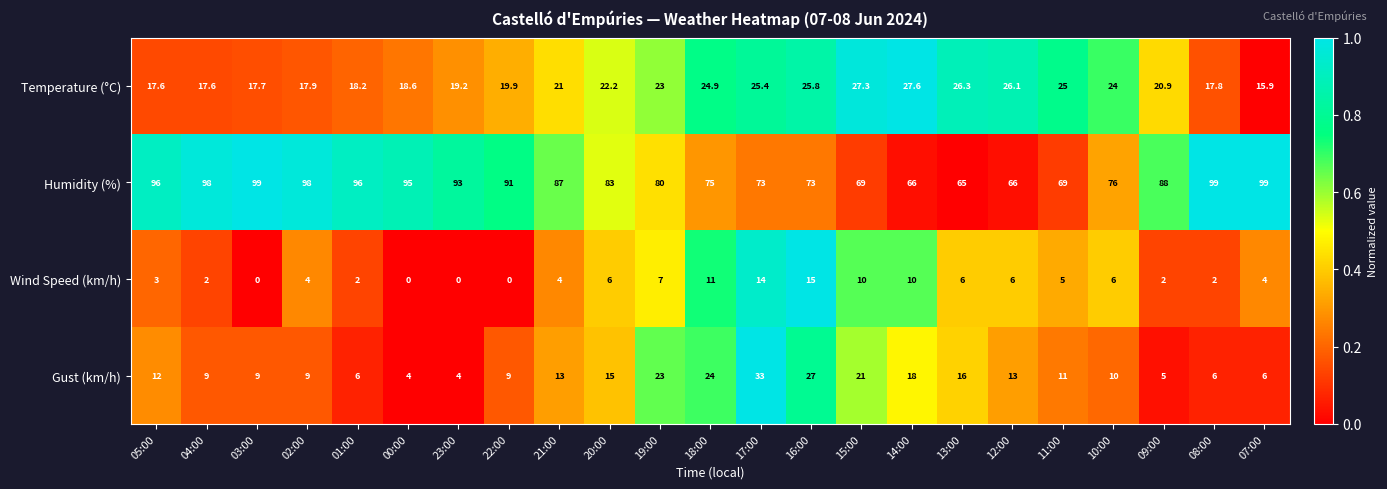

What is the maximum value for Temperature (°C)?

27.6